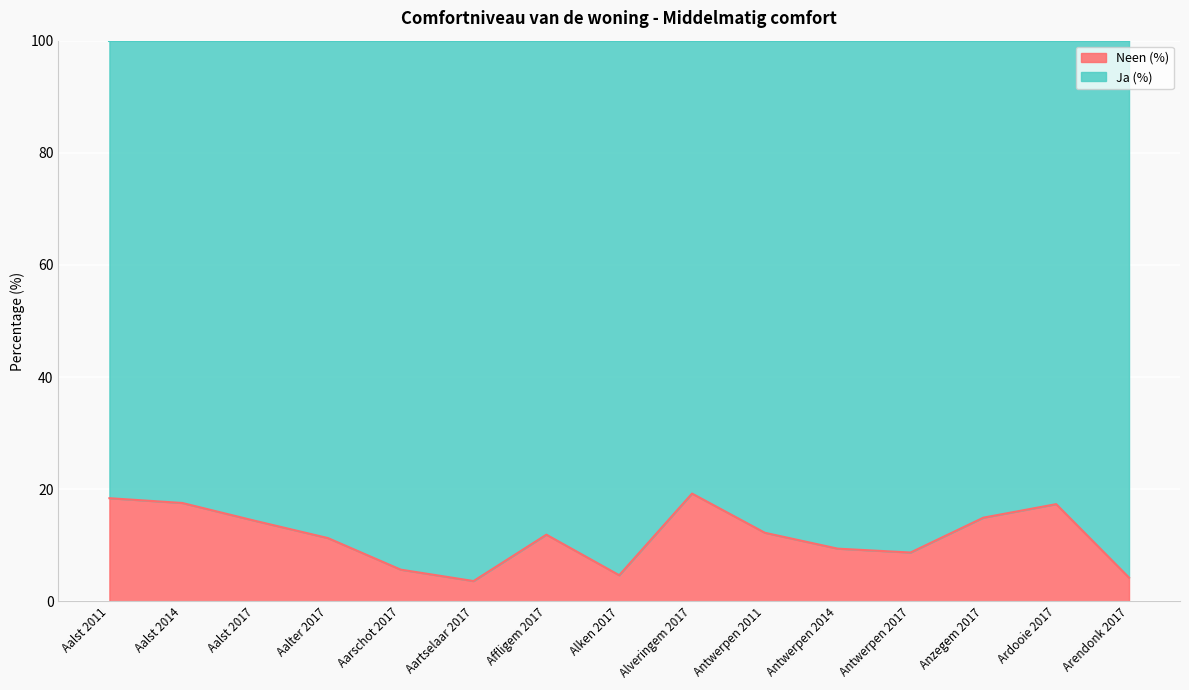

What is the change in value from Aalter 2017 to Aarschot 2017?

-5.6